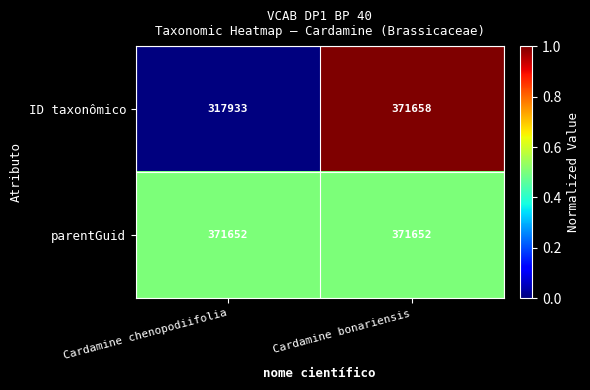

At which label is ID taxonômico closest to 344795?

Cardamine chenopodiifolia